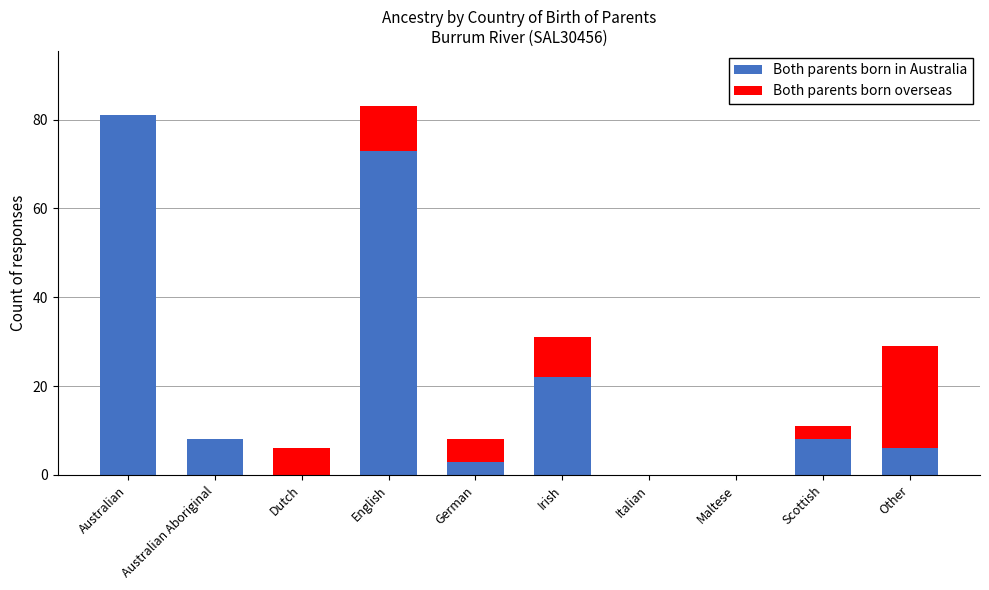

True or false: Both parents born in Australia has a value of 10 at Other.

False